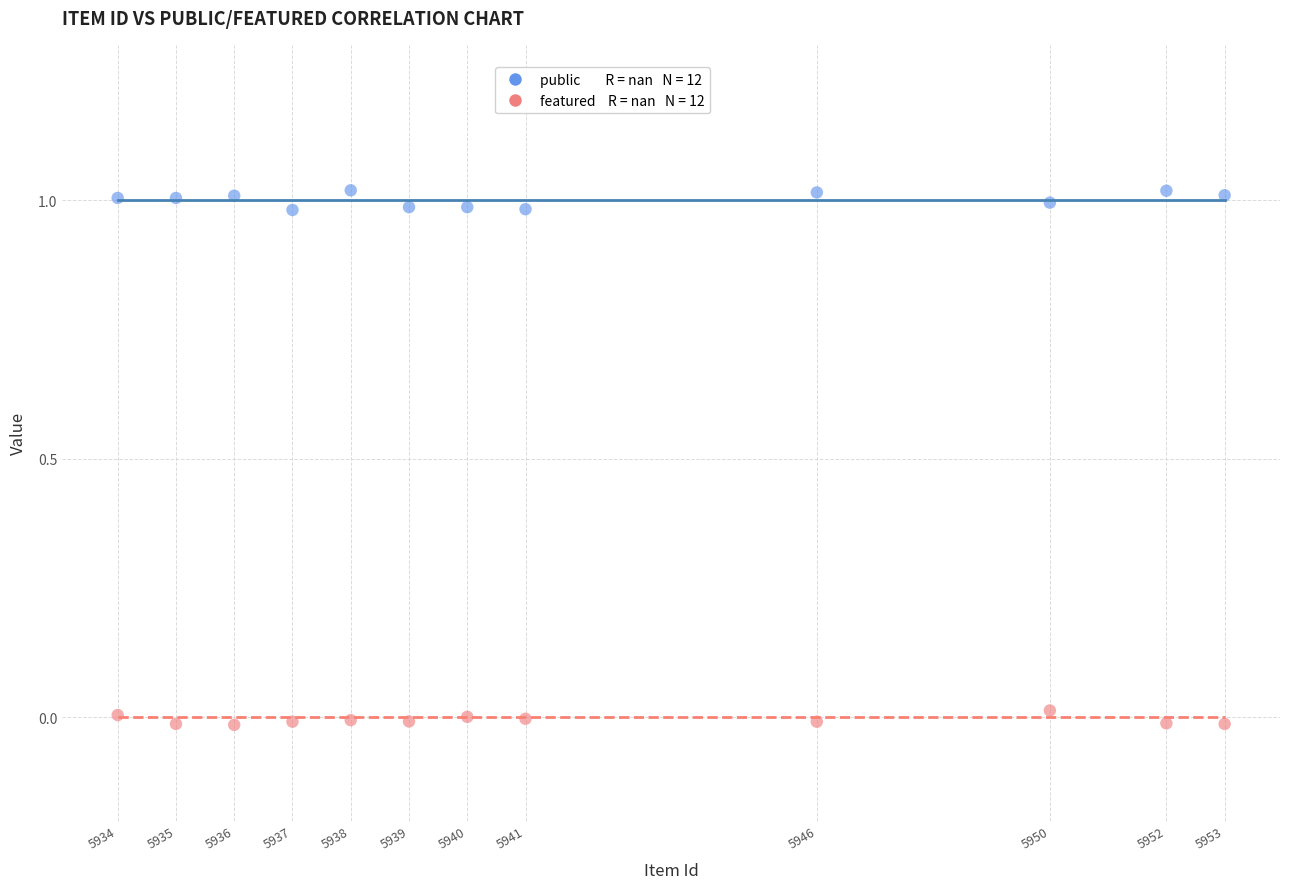

Across all data points, what is the range of X values (max minus min)?

19.0